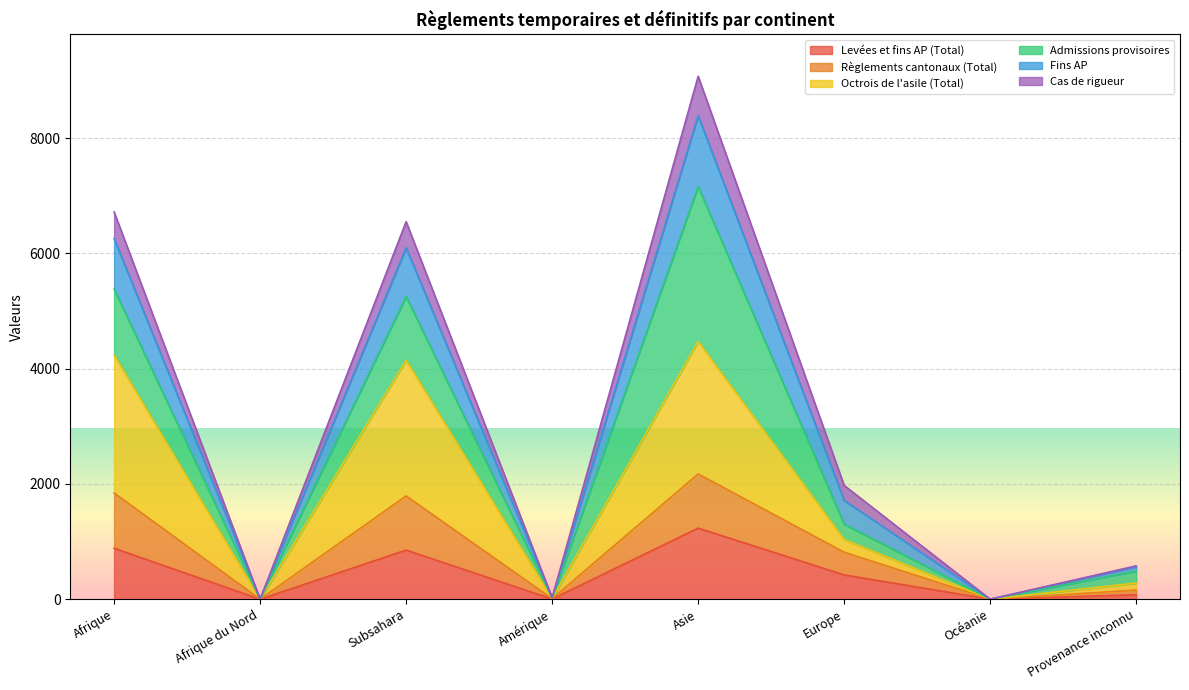

Where is the first local maximum for Levées et fins AP (Total)?

Subsahara